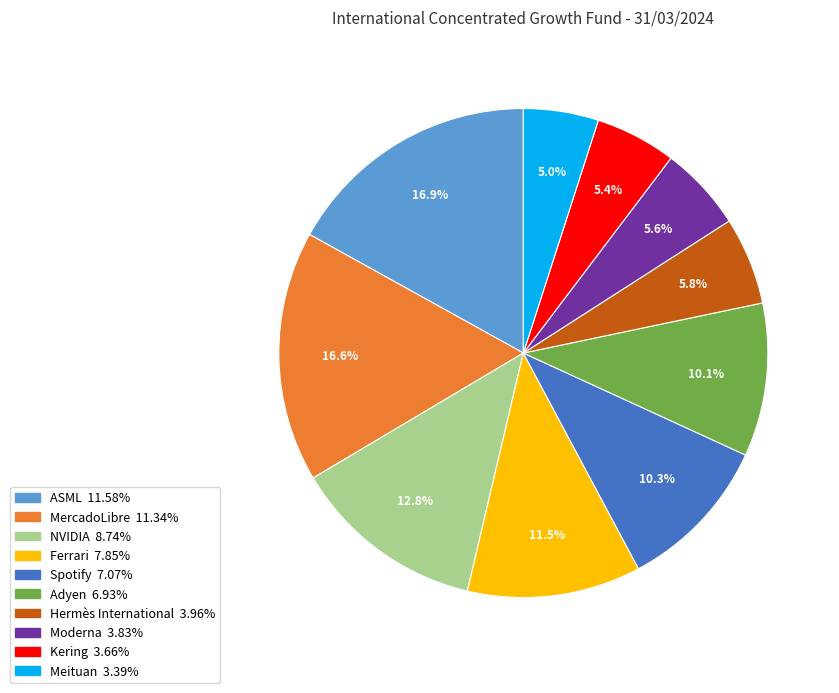

How many segments does this pie chart have?

10